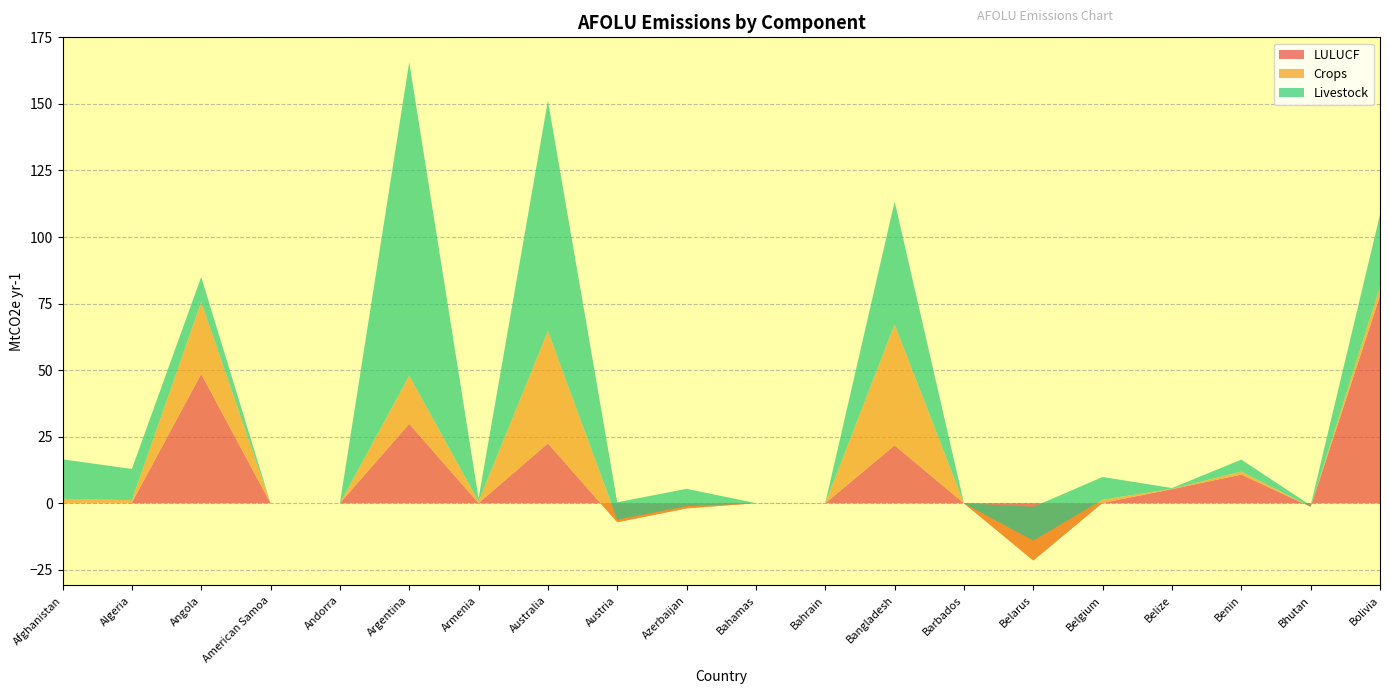

Reading left to right, extract all data points from this chart.

LULUCF: 0.2	0.2	48.6	0.0	0.0	29.9	0.0	22.5	-7.1	-1.9	0.0	-0.0	21.8	-0.0	-21.5	0.2	5.3	10.8	-1.3	77.9
Crops: 1.5	0.9	27.0	0.0	0.0	18.0	0.6	42.2	1.0	0.9	0.0	0.0	45.4	0.0	7.5	1.2	0.1	1.1	0.1	3.5
Livestock: 14.8	11.7	9.4	0.0	0.0	117.7	1.2	86.5	6.5	6.5	0.0	0.1	46.1	0.1	12.6	8.5	0.3	4.5	0.5	27.0